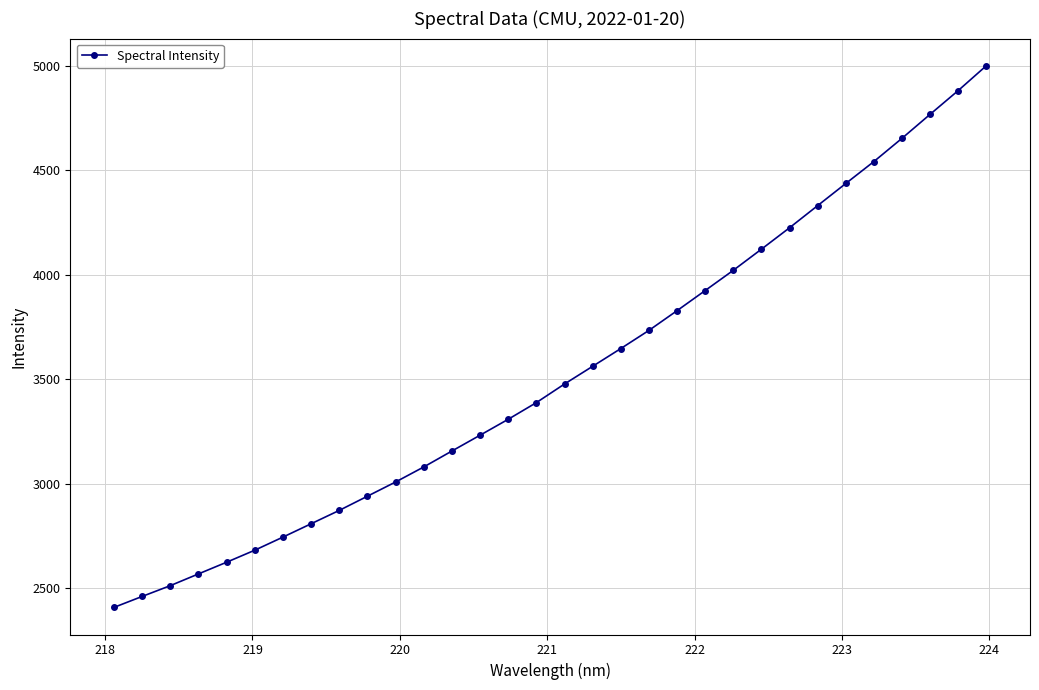

How many lines are shown in the chart?

1